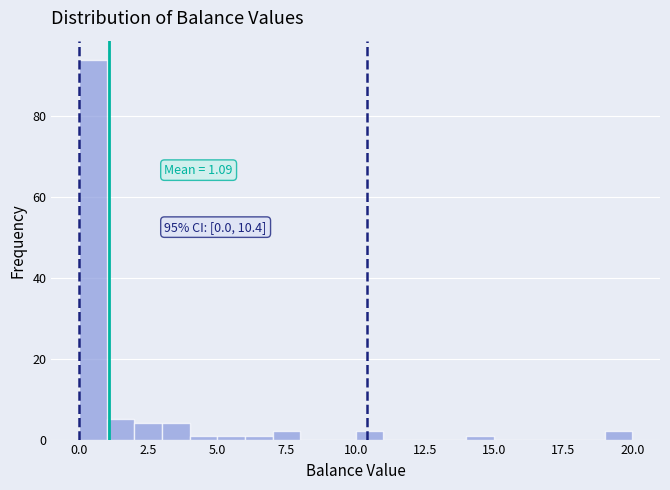

Read against the x-axis, roughly where is the centre of the tallest bar?

0.5